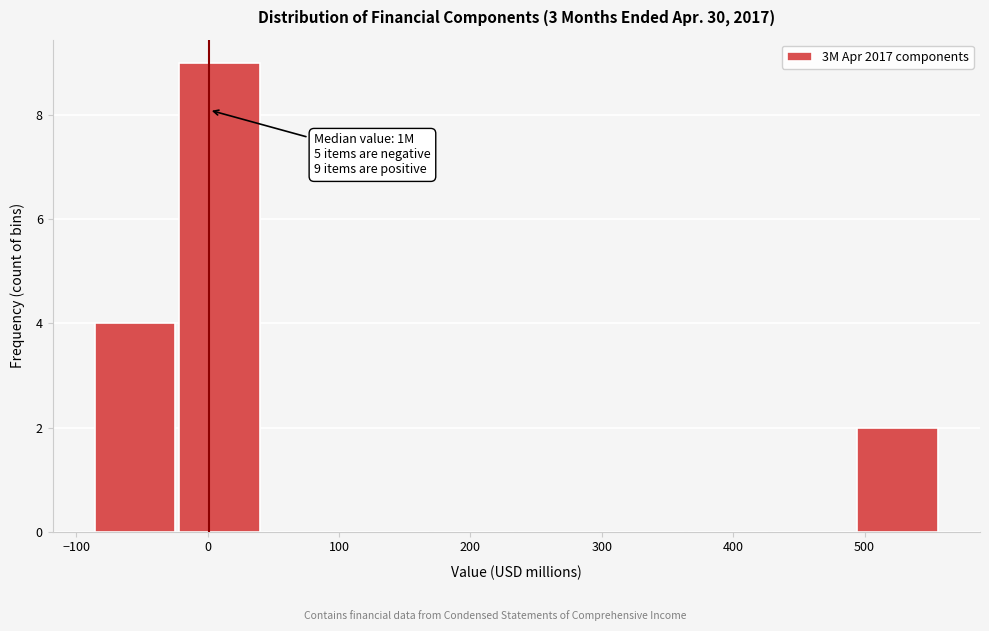

Over which range of the x-axis is the bar tallest?

-20 to 40